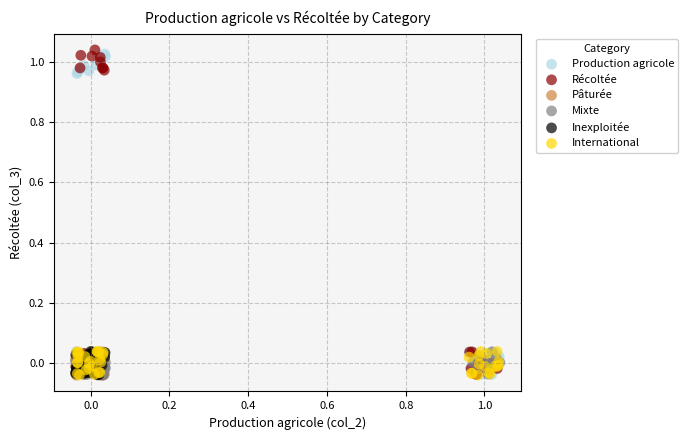

Which series contains the highest Y value?

Récoltée